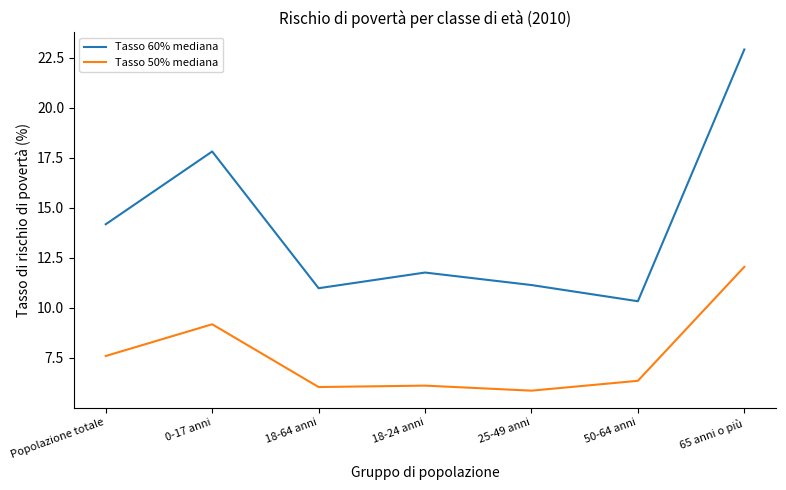

How many interior local valleys does the Tasso 60% mediana series have?

2